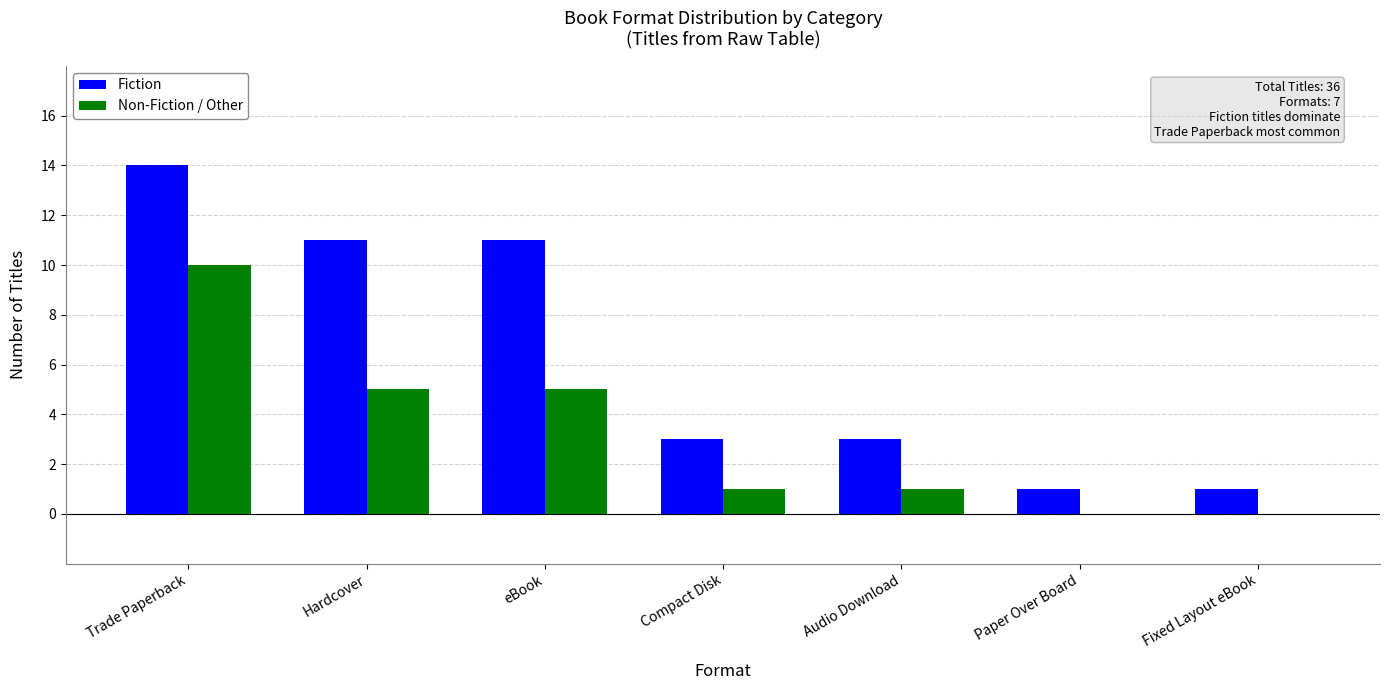

Which series has the largest total across all categories?

Fiction